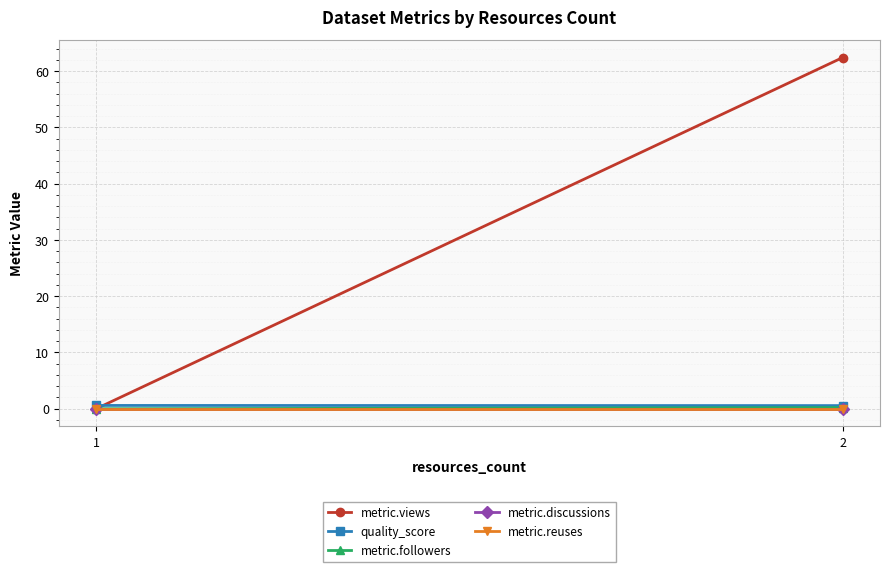

What are all the series names shown in the legend?

metric.views, quality_score, metric.followers, metric.discussions, metric.reuses